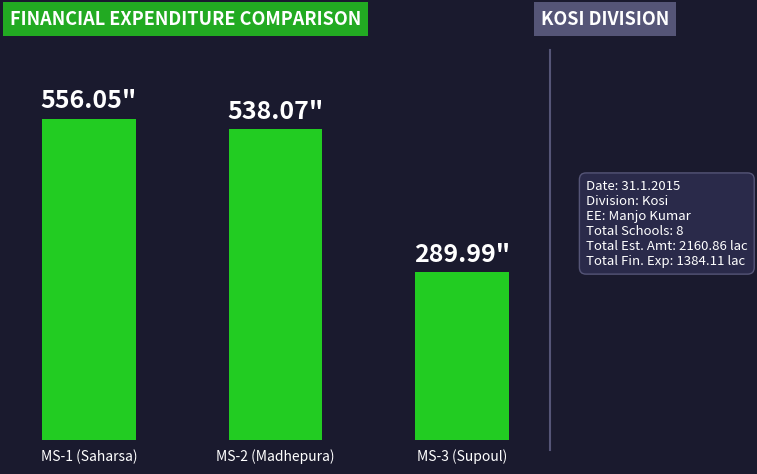

Are the bars horizontal?

No